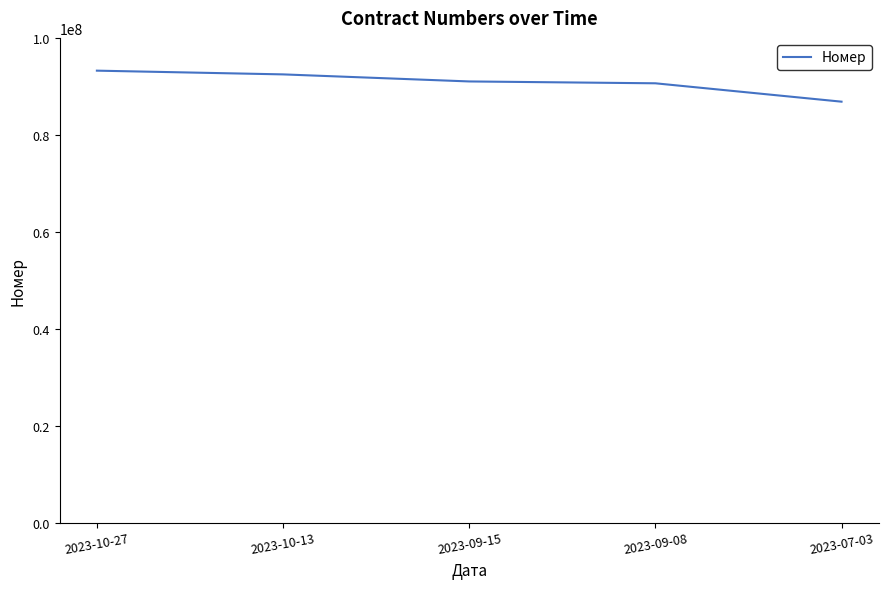

At which label is the value closest to 90041668?

2023-09-08